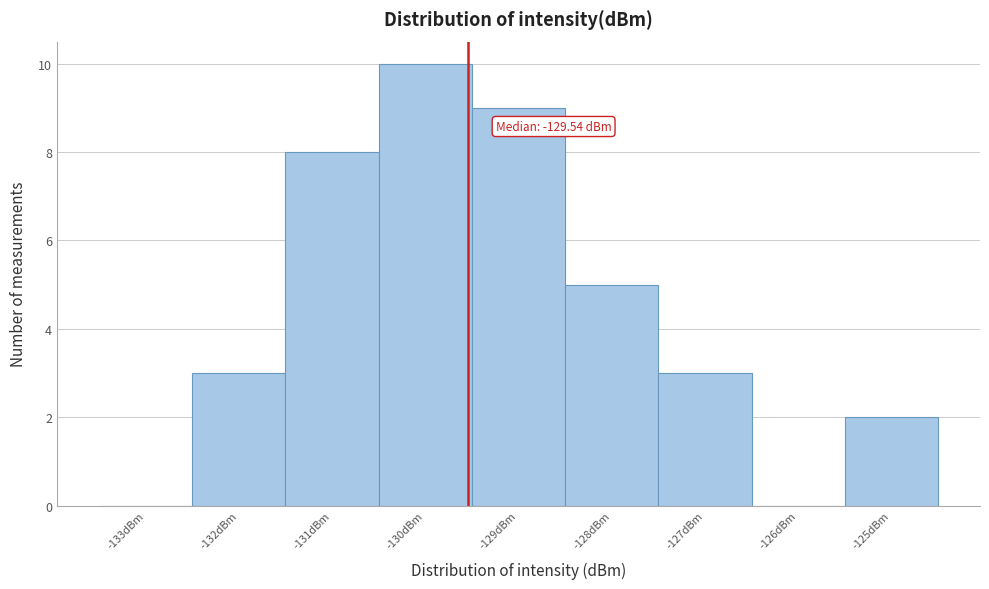

Over which range of the x-axis is the bar tallest?

-130.5 to -129.5